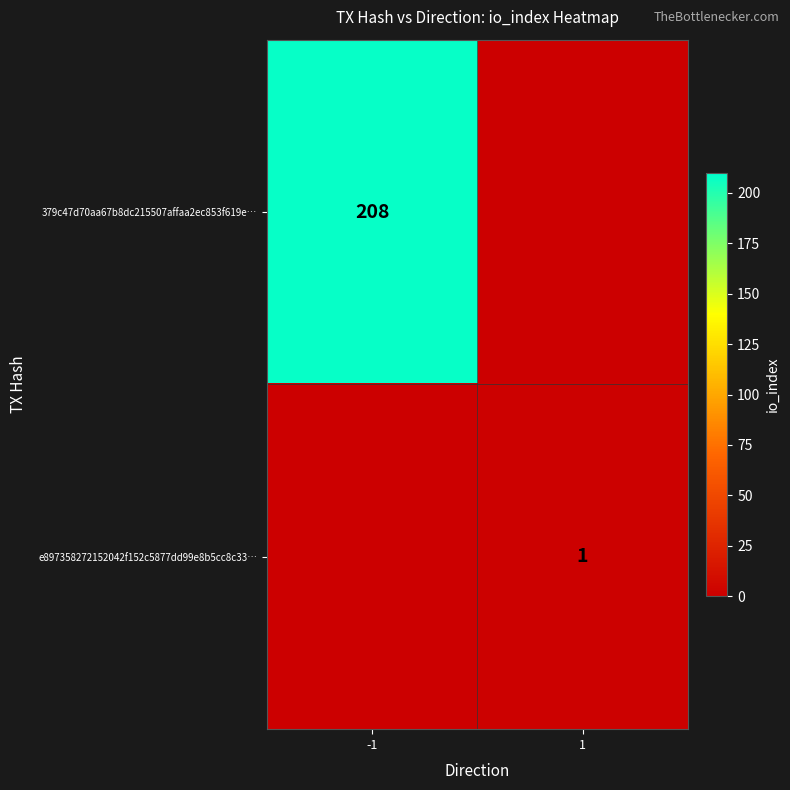

The 379c47d70aa67b8dc215507affaa2ec853f619e… series shows 208 at -1. True or false?

True